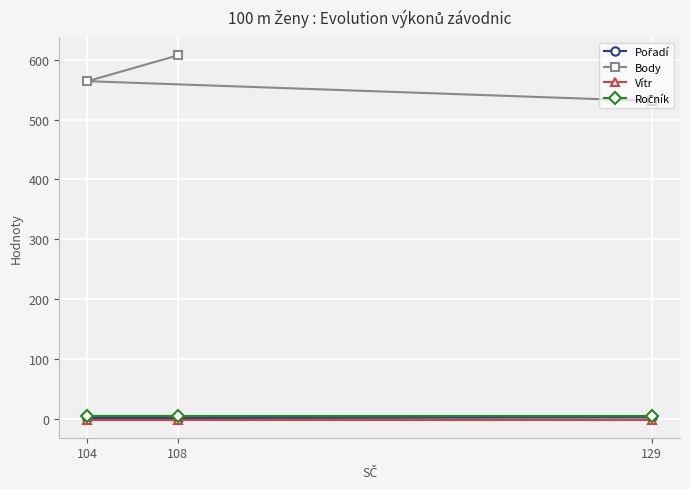

The value of Ročník at 129 is 3.7. True or false?

False